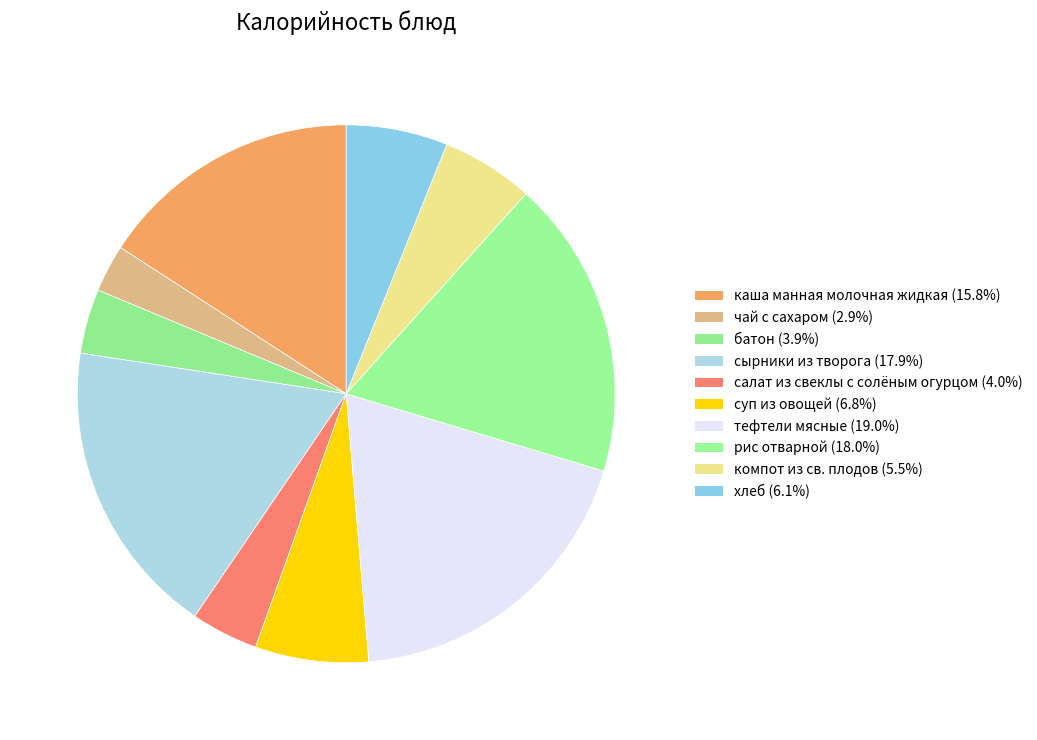

Rank the categories by value from lowest to highest.

чай с сахаром, батон, салат из свеклы с солёным огурцом, компот из св. плодов, хлеб, суп из овощей, каша манная молочная жидкая, сырники из творога, рис отварной, тефтели мясные